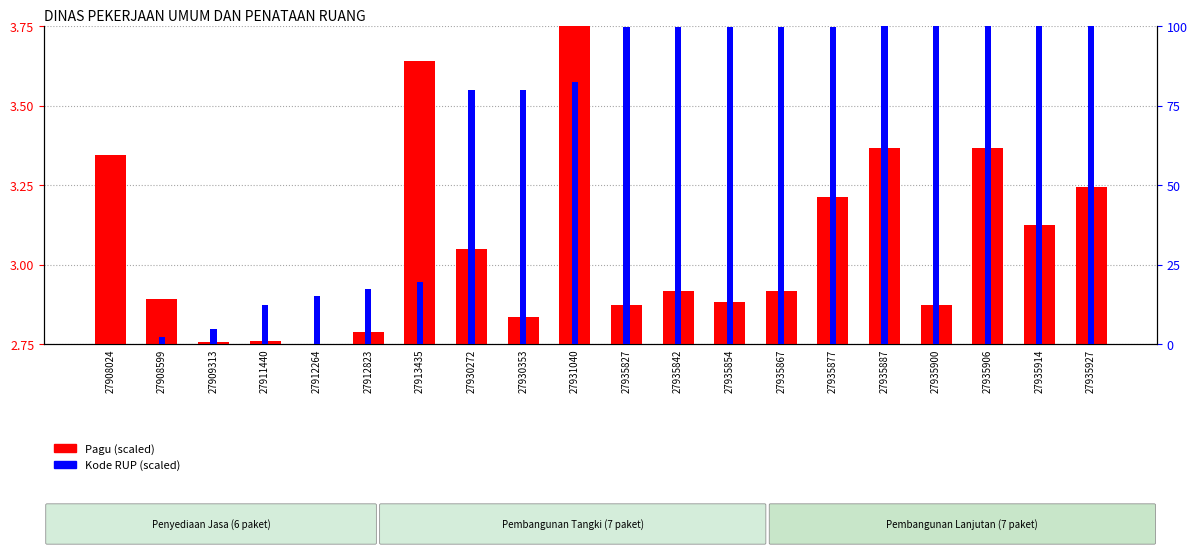

Which category has the lowest value across all series?

27908024